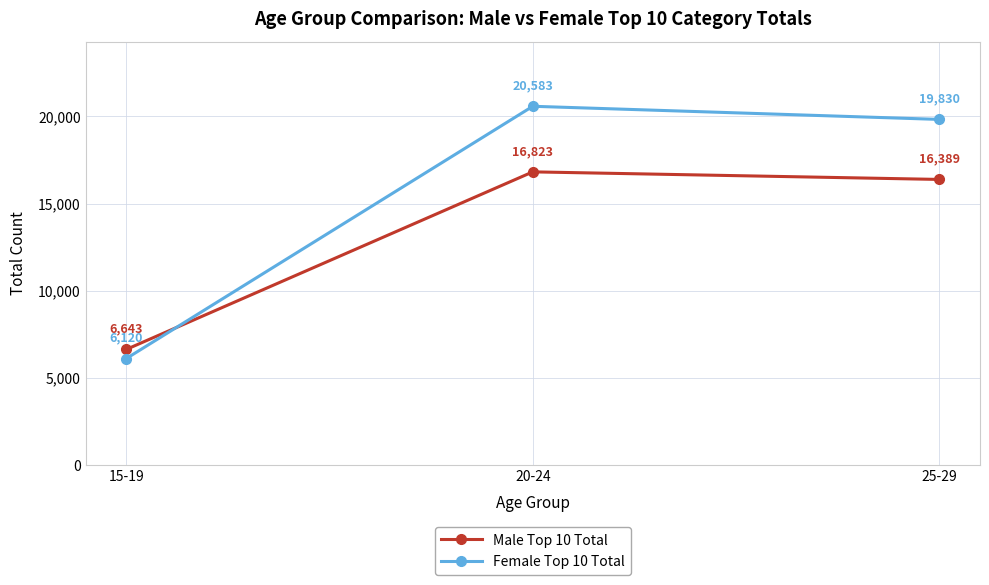

How many lines are shown in the chart?

2